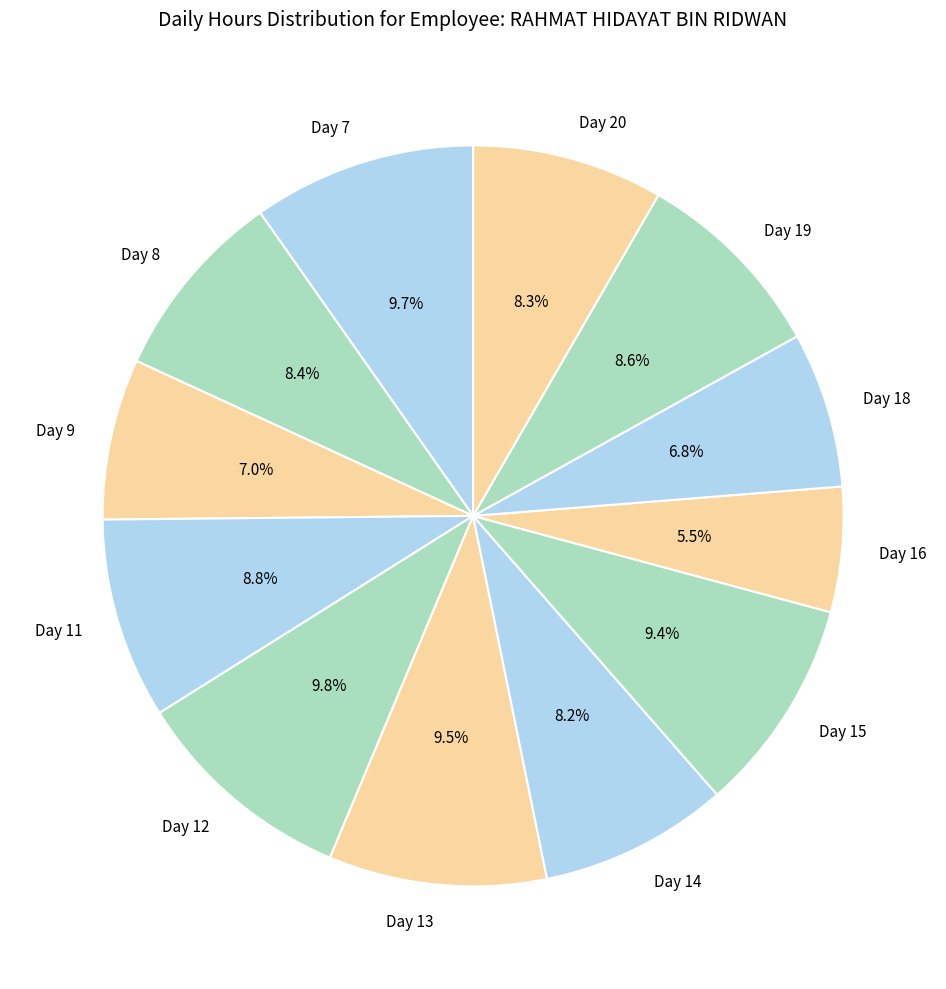

Is the sum of Day 15 and Day 13 greater than half?

No